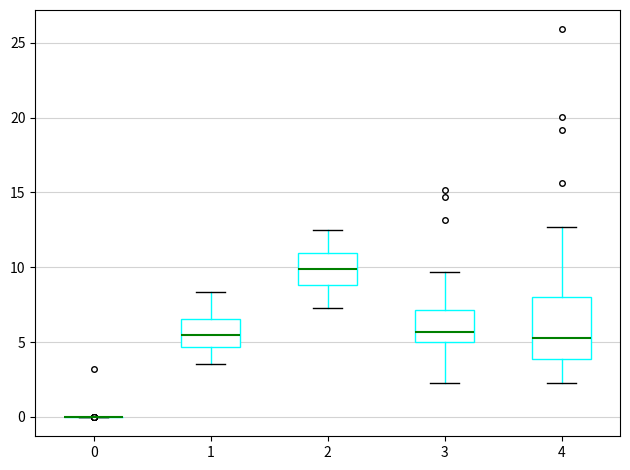

Reading left to right, read every box against the y-axis: the position of its median line, the range the box covers, and the ends of its whiskers. The values are not printed on the chart, so give them approximately, as read against the axis.

0: box collapsed to a line at 0.0, whiskers 0.0 to 0.0
1: median 5.5, box 4.5 to 6.5, whiskers 3.5 to 8.5
2: median 10.0, box 9.0 to 11.0, whiskers 7.5 to 12.5
3: median 5.5, box 5.0 to 7.0, whiskers 2.5 to 9.5
4: median 5.5, box 4.0 to 8.0, whiskers 2.5 to 12.5